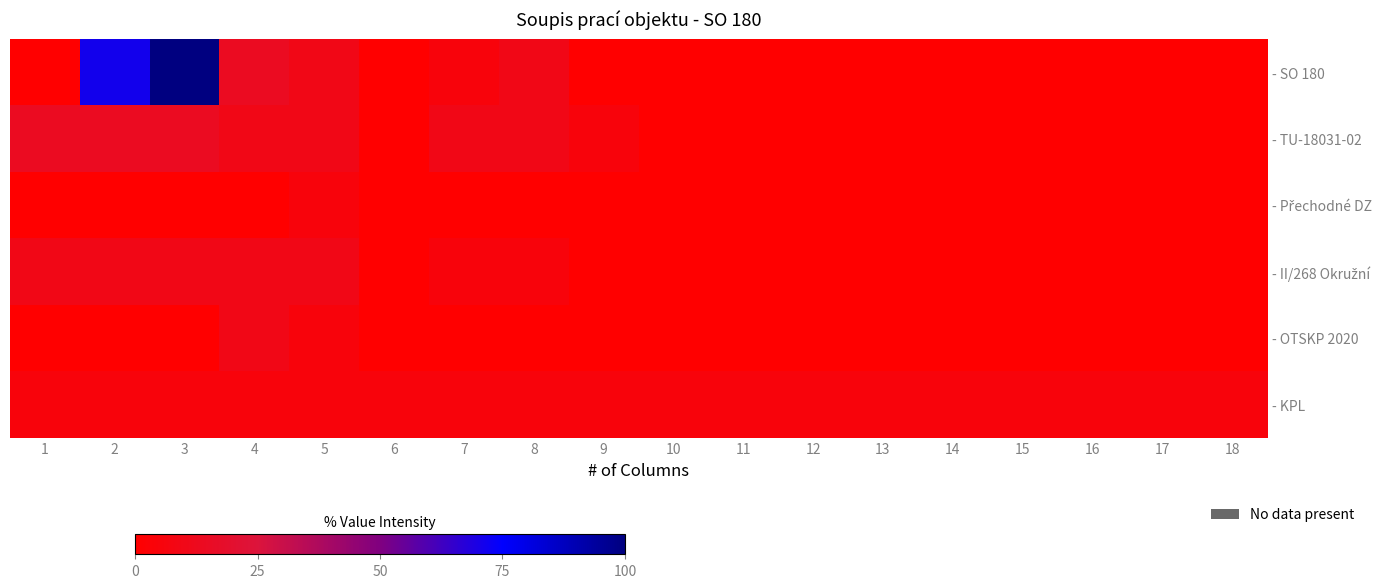

List the series in order of their peak value, lowest first.

- Přechodné DZ, - KPL, - II/268 Okružní, - OTSKP 2020, - TU-18031-02, - SO 180